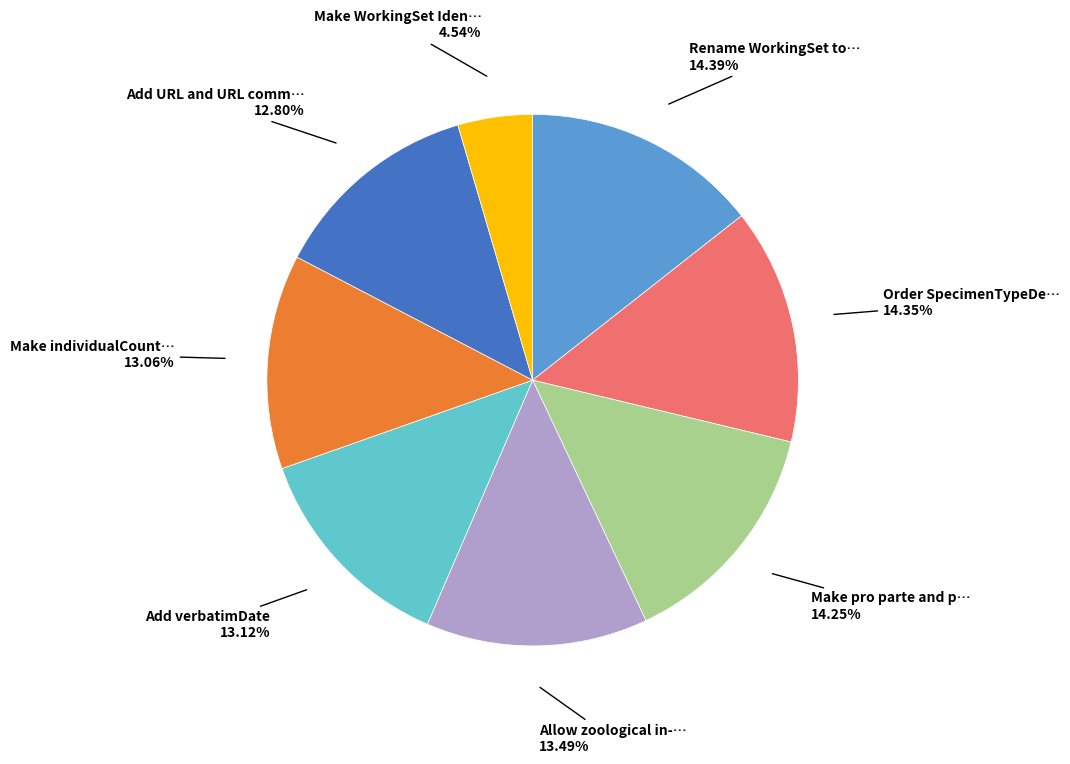

Does any single category account for the majority?

No